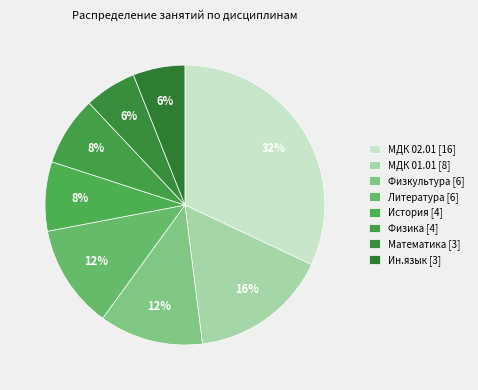

How many slices are in this pie chart?

8